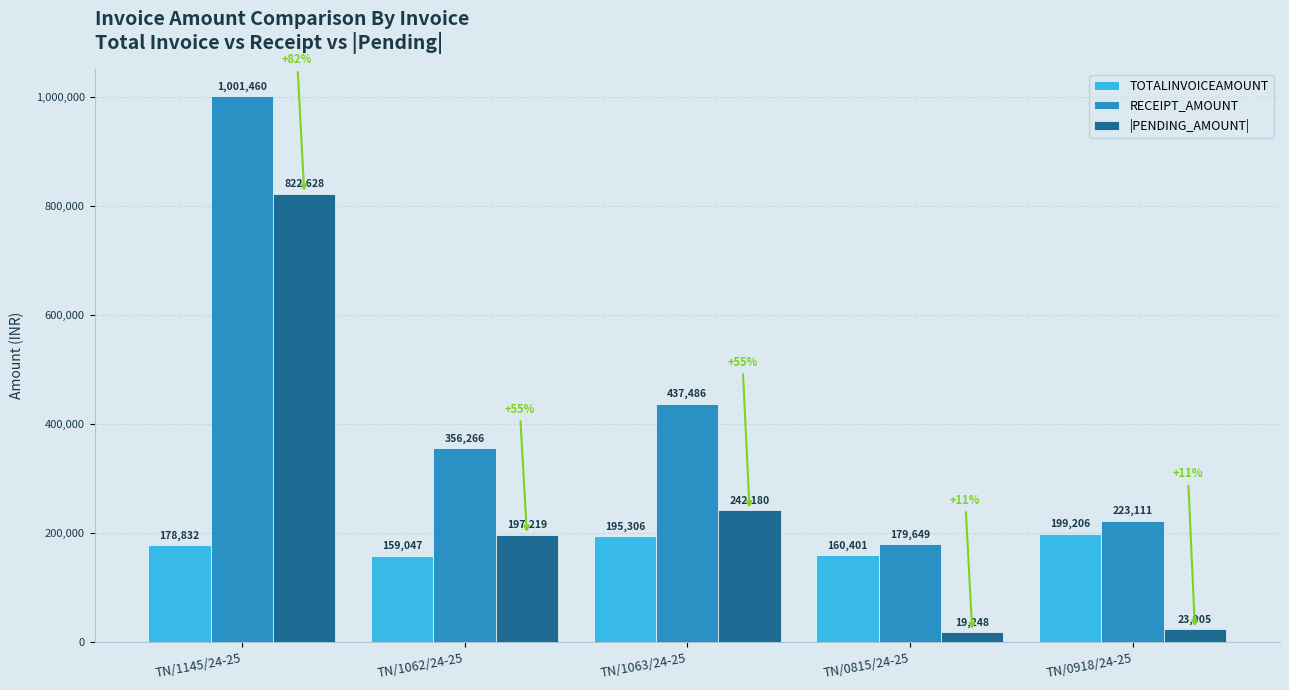

What is the difference between the highest and lowest values at TN/1063/24-25?

242180